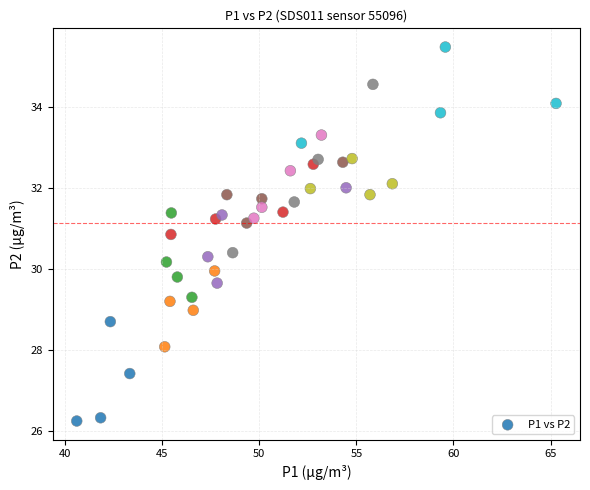

What is the range of Y values (max minus min)?

9.2